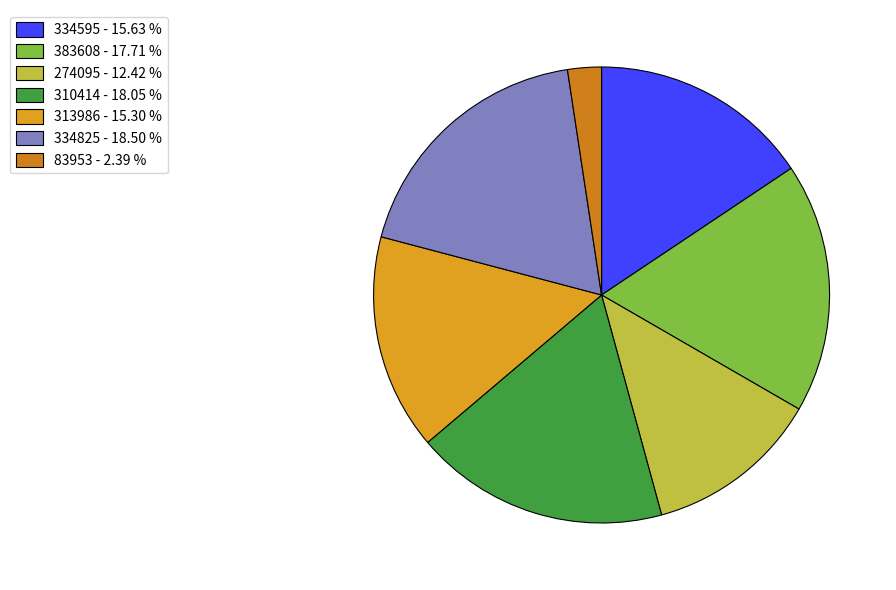

Is the sum of 383608 and 334825 greater than half?

No